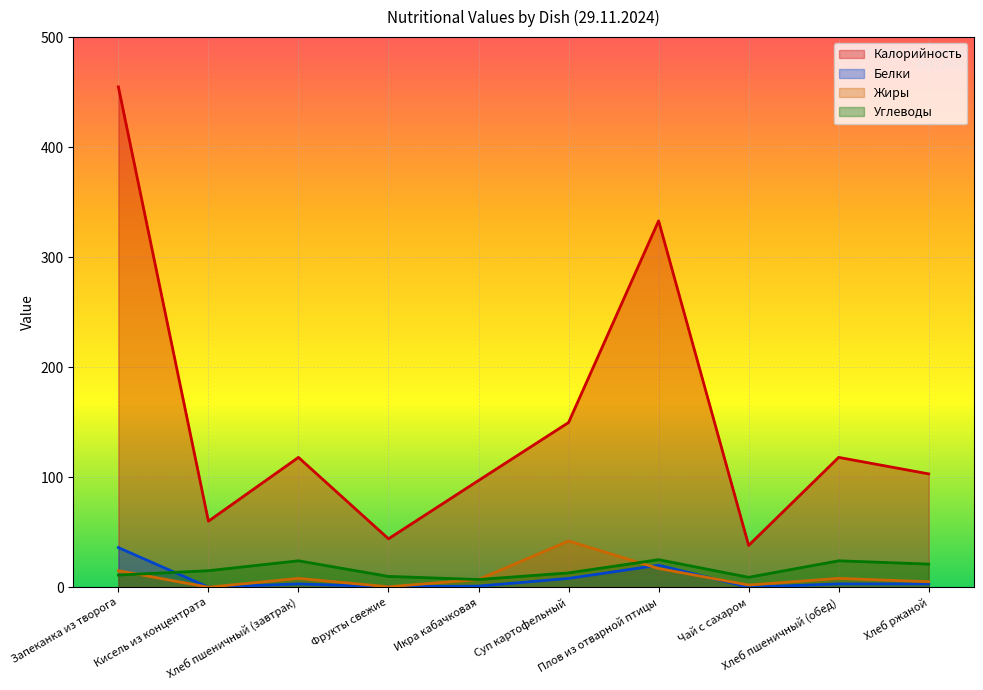

What is the lowest value of the Углеводы series?

7.0